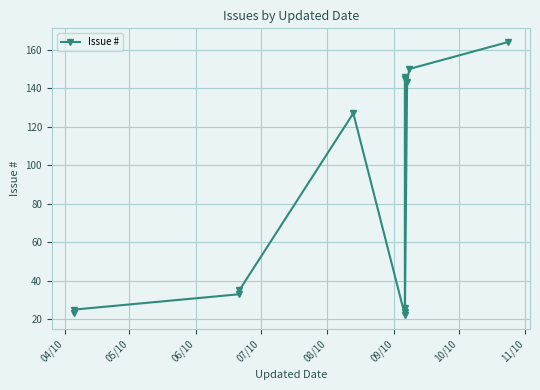

What is the label of the 8th point from the right?

09/10